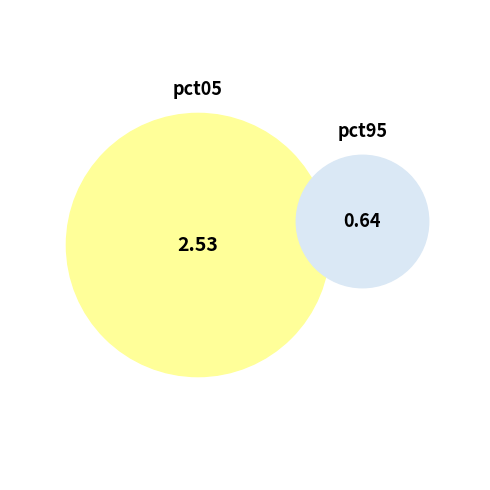

Is it true that pct75 is 1% of the pie?

False